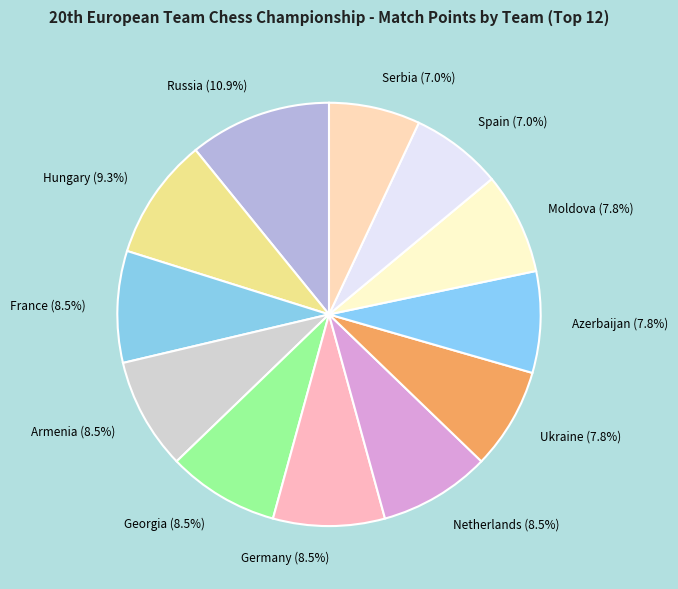

To the nearest percent, what is the difference between the largest and smallest slice percentages?

4%